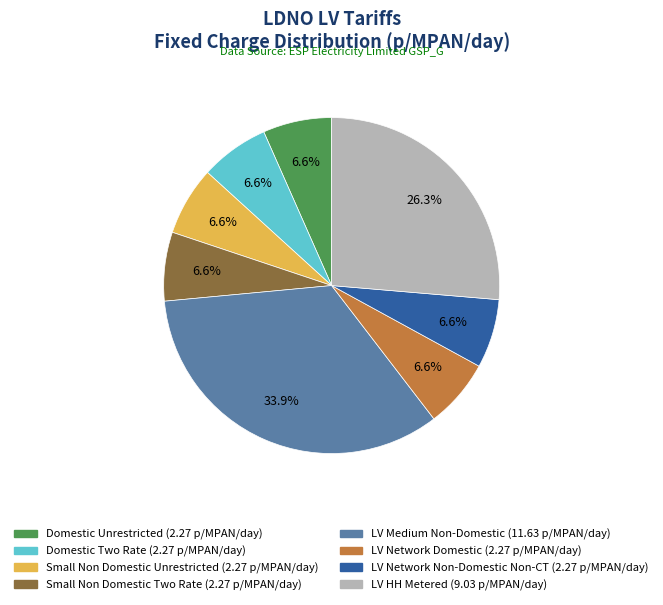

How many slices are in this pie chart?

8